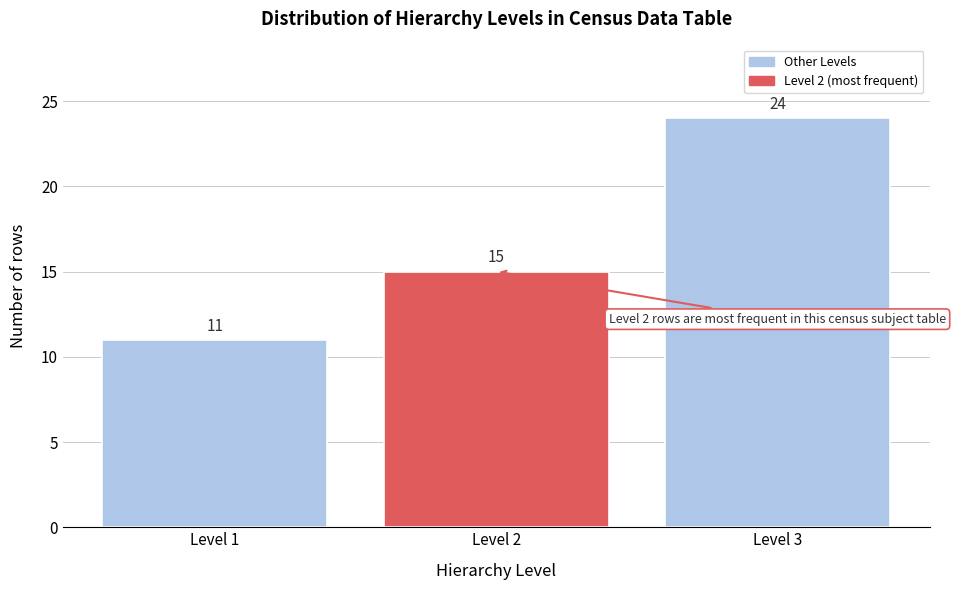

Reading left to right, list every bar in this chart as the range it spans on the x-axis followed by its height.

0.5 to 1.5: 11
1.5 to 2.5: 15
2.5 to 3.5: 24